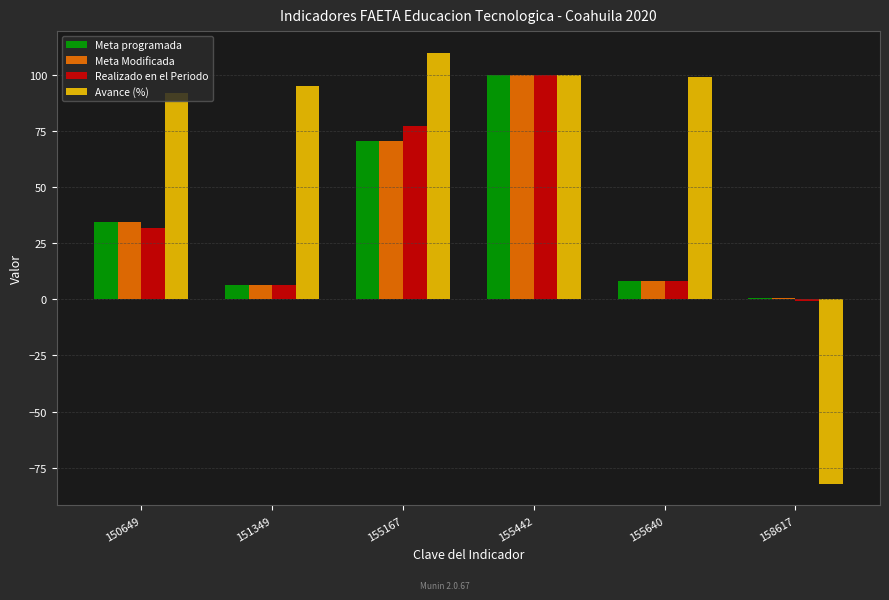

What is the sum of the Meta programada values at 155640 and 150649?

42.7